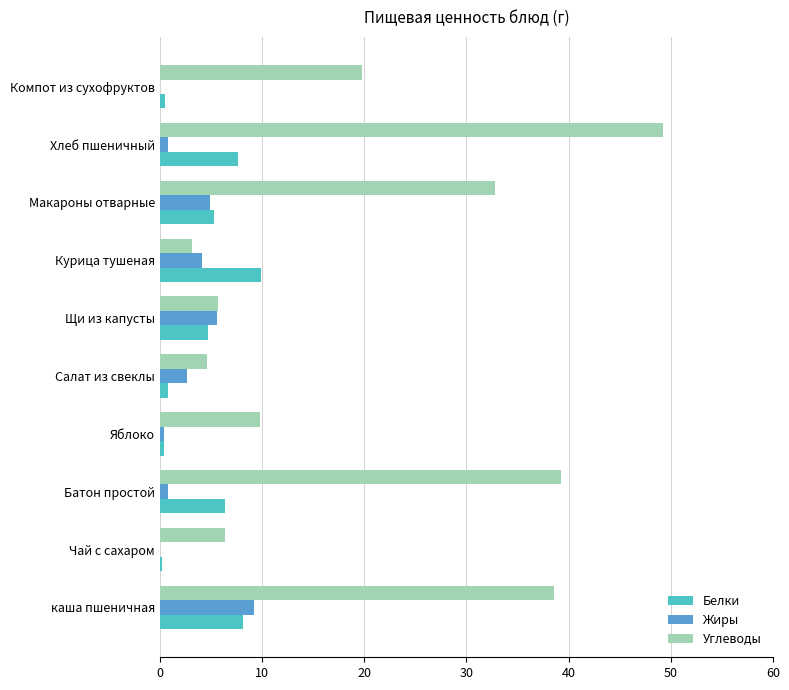

Which category has the highest value in the Белки series?

Курица тушеная